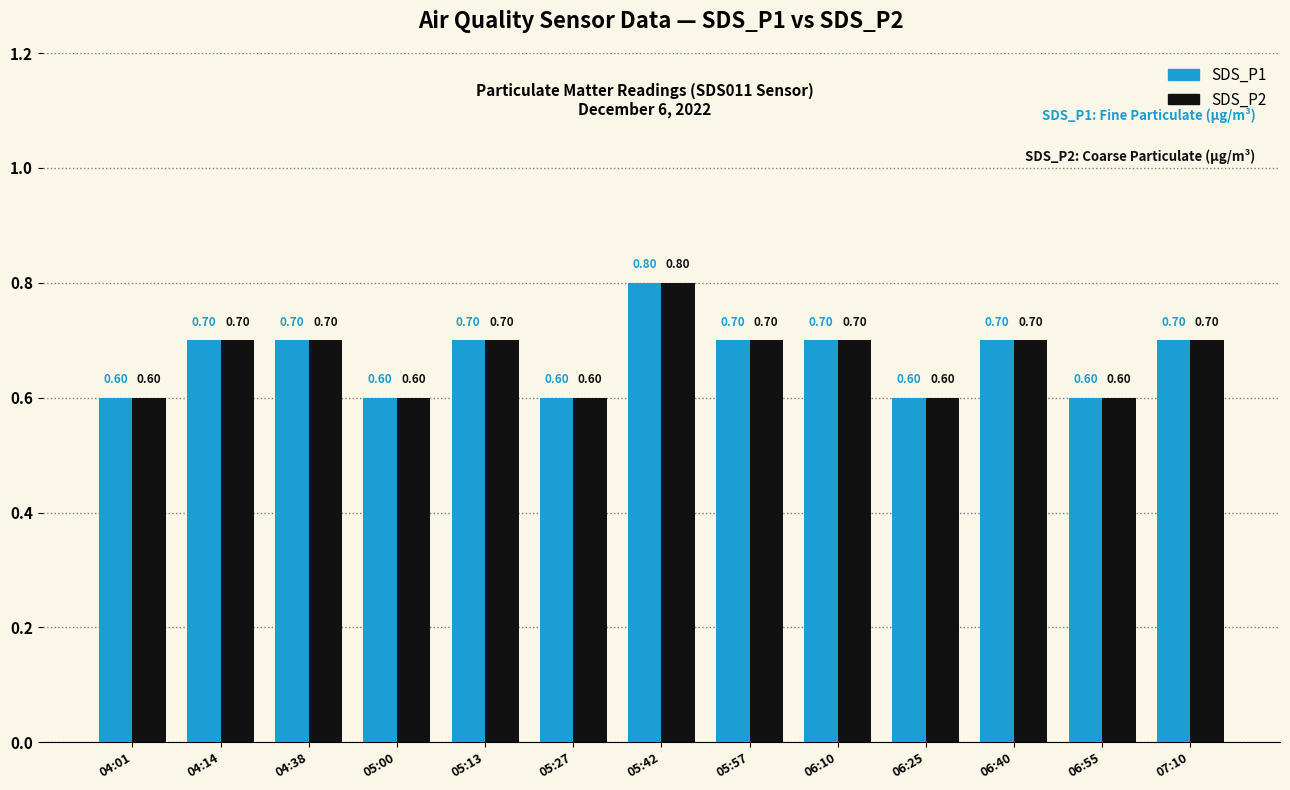

At which category is the sum across all series the highest?

05:42